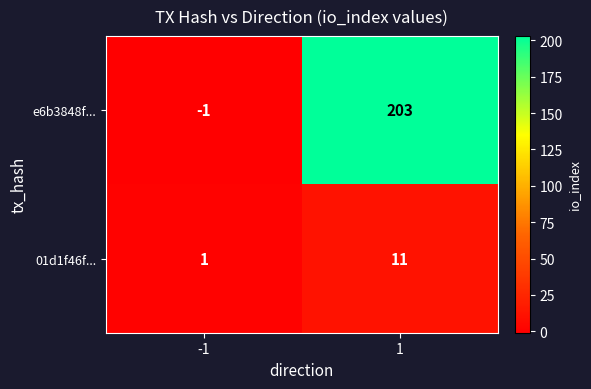

At which category is the sum across all series the highest?

1